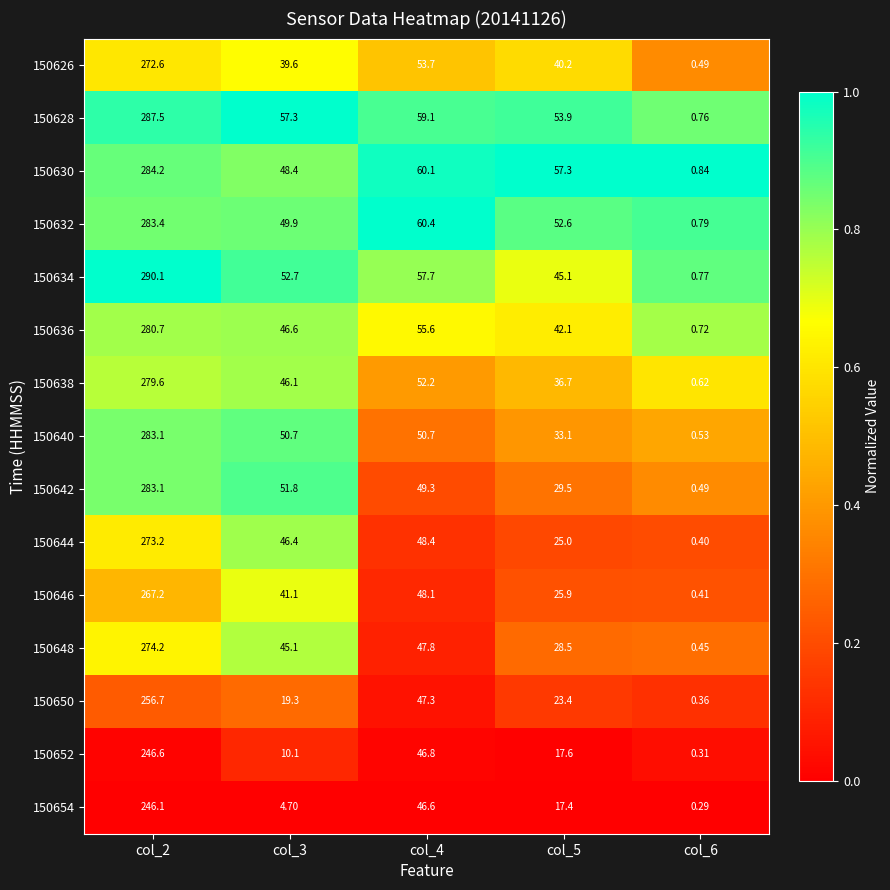

How many categories are shown in the chart?

5